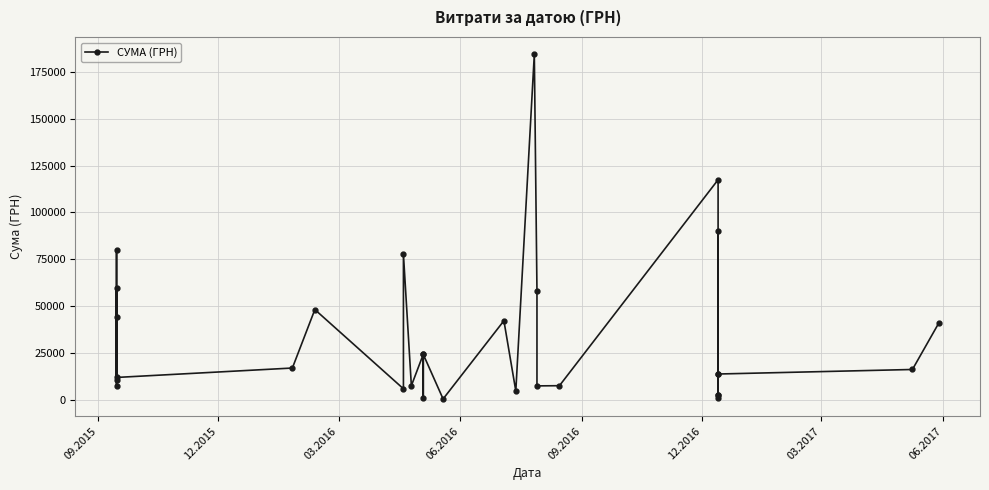

Count the number of data series in this chart.

1